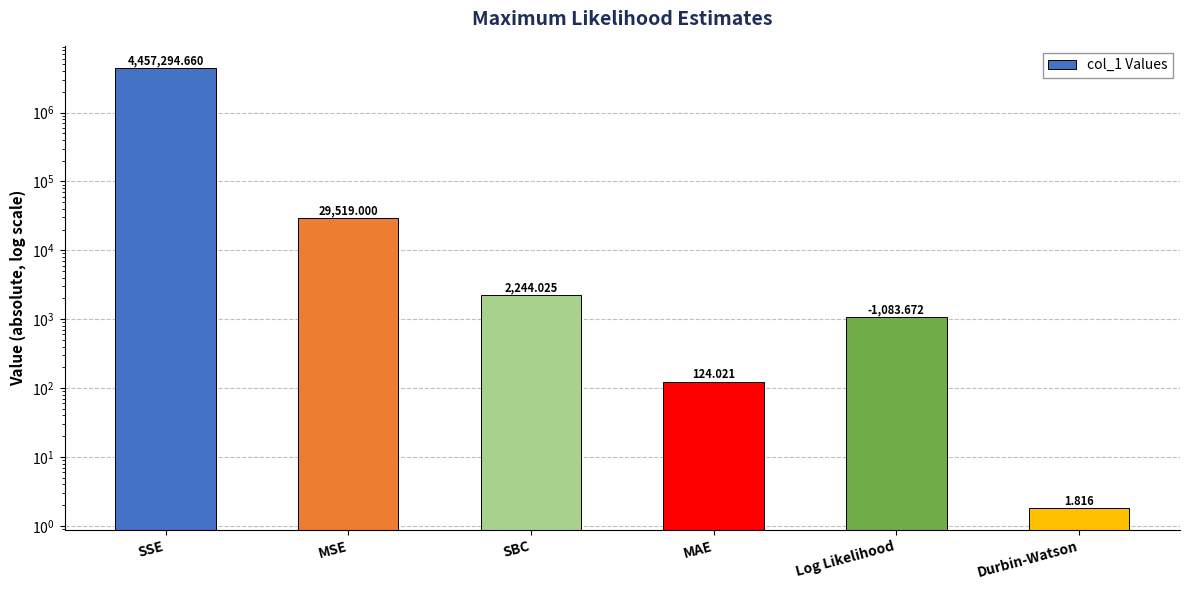

What is the average value?

748377.9